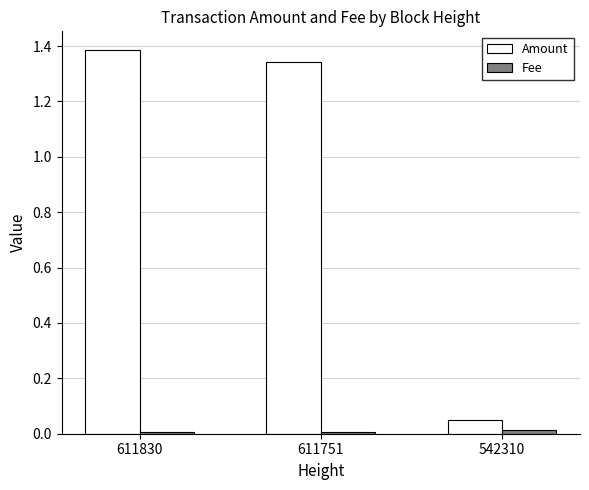

Is the value of Fee at 611751 greater than the value of Amount at 611830?

No